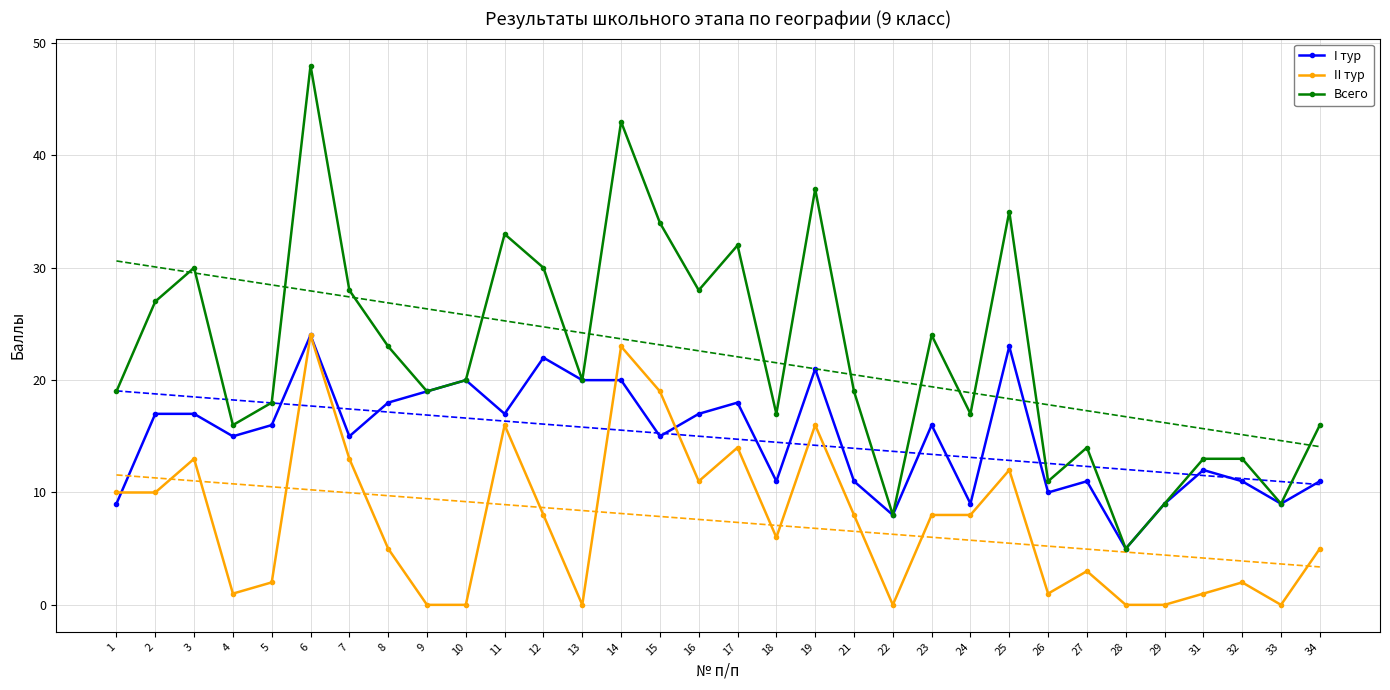

At which category does I тур reach its first local valley?

4